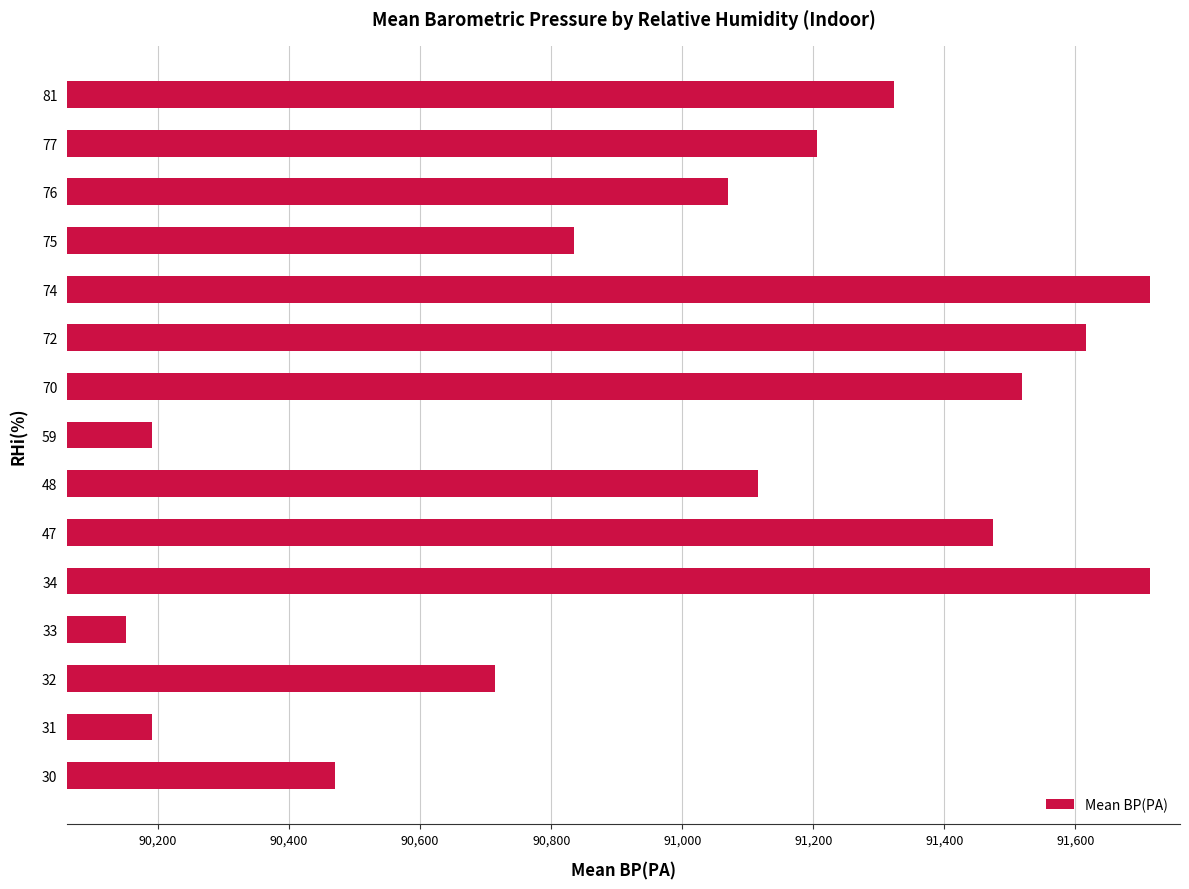

What is the approximate value at 32?

90714.0